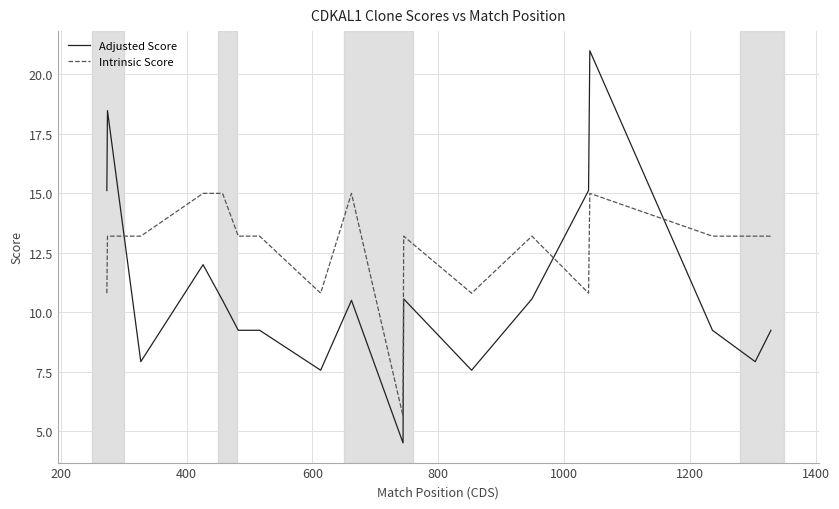

True or false: Intrinsic Score and Adjusted Score intersect in this chart.

True